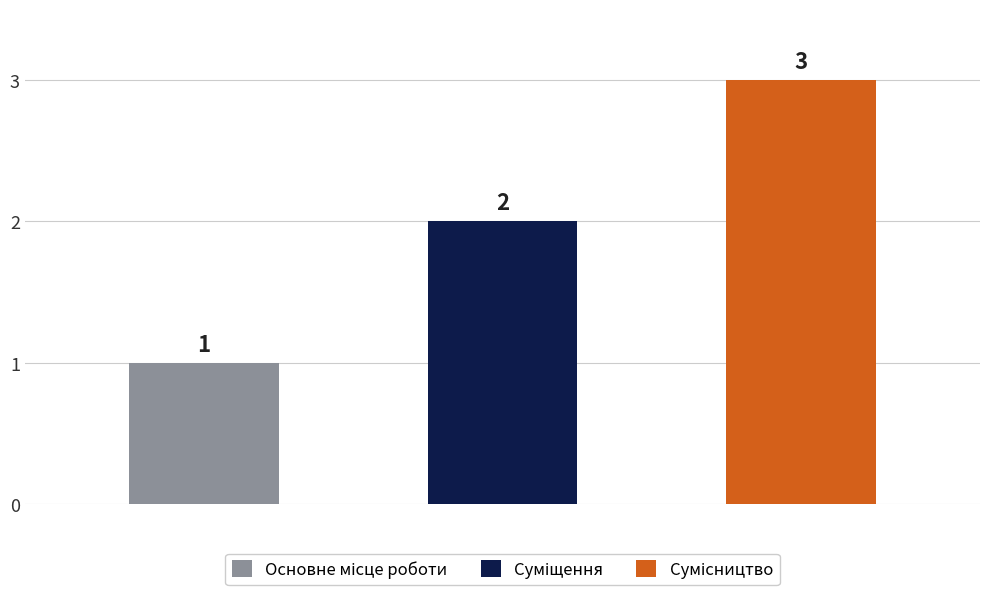

Where does the data first go above 2?

Сумісництво